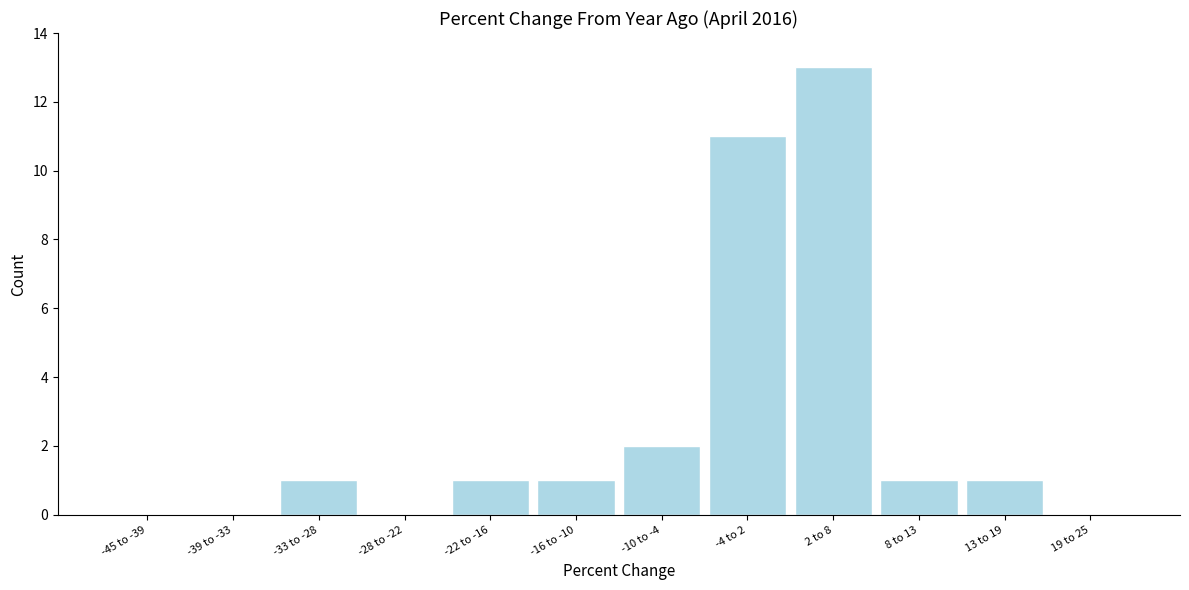

What is the sum of all values?

31